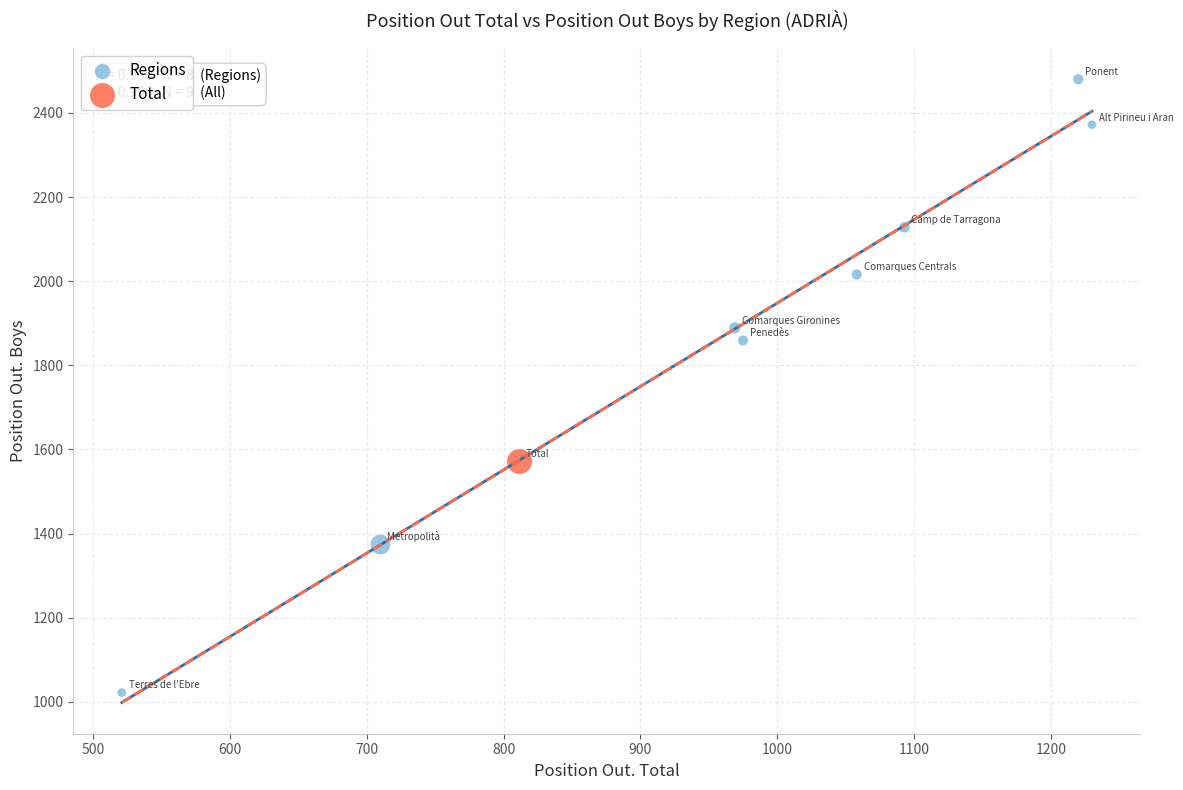

What are all the series names shown in the legend?

Regions, Total